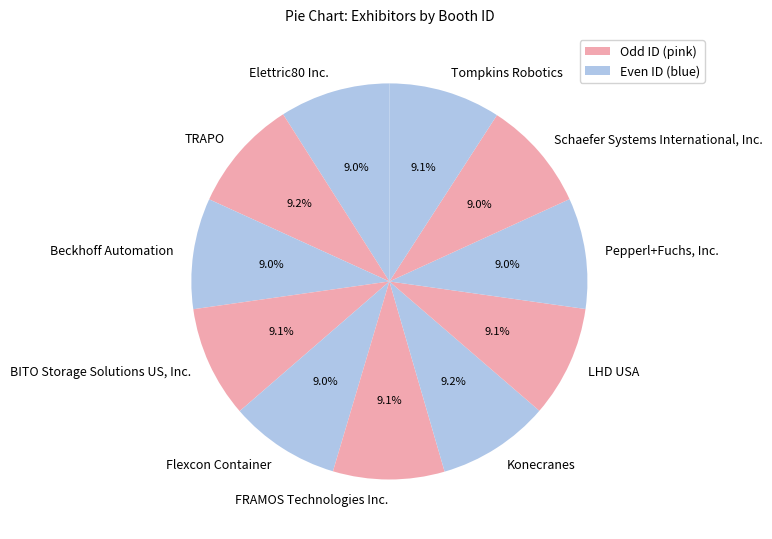

What is the total percentage of Pepperl+Fuchs, Inc. and FRAMOS Technologies Inc.?

18.1%